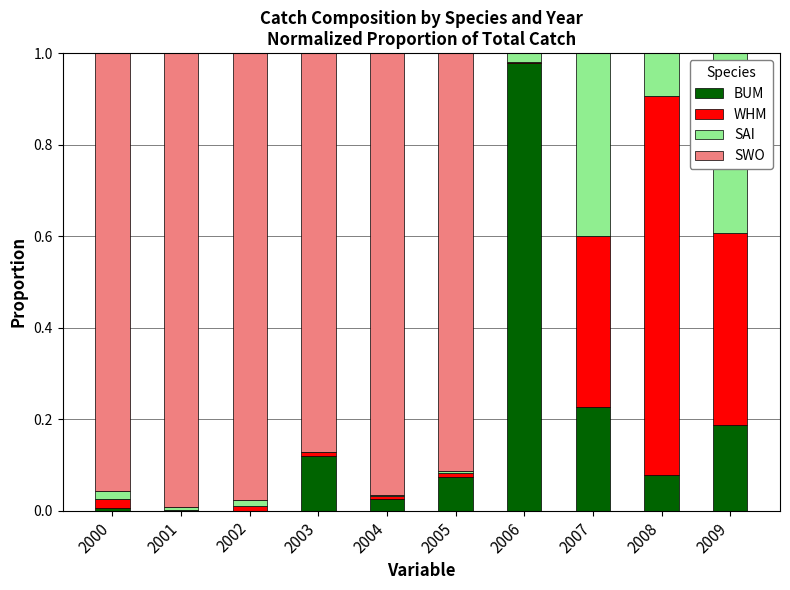

Which category has the highest value in the BUM series?

2006